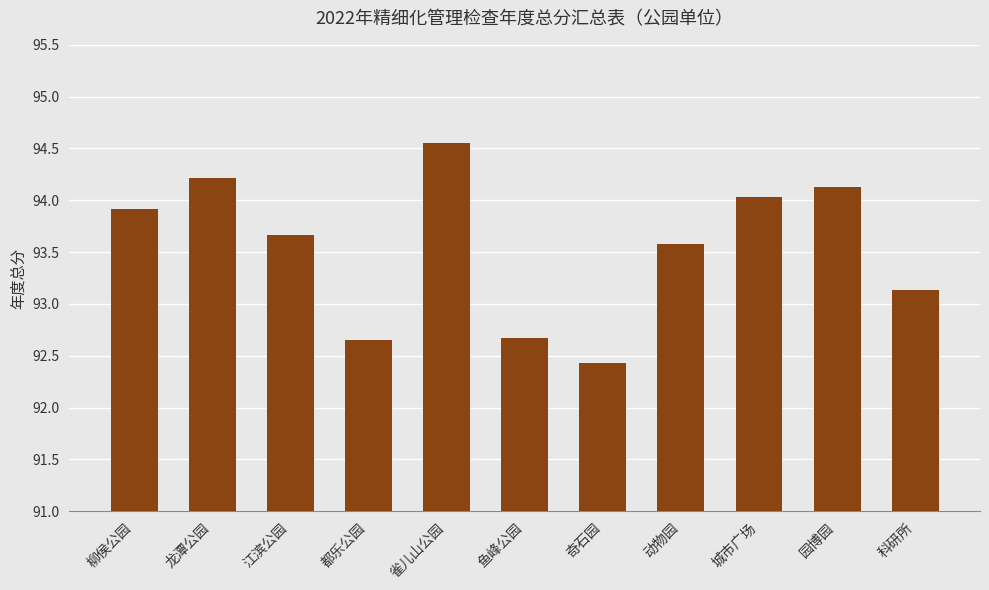

What is the smallest value displayed?

92.4